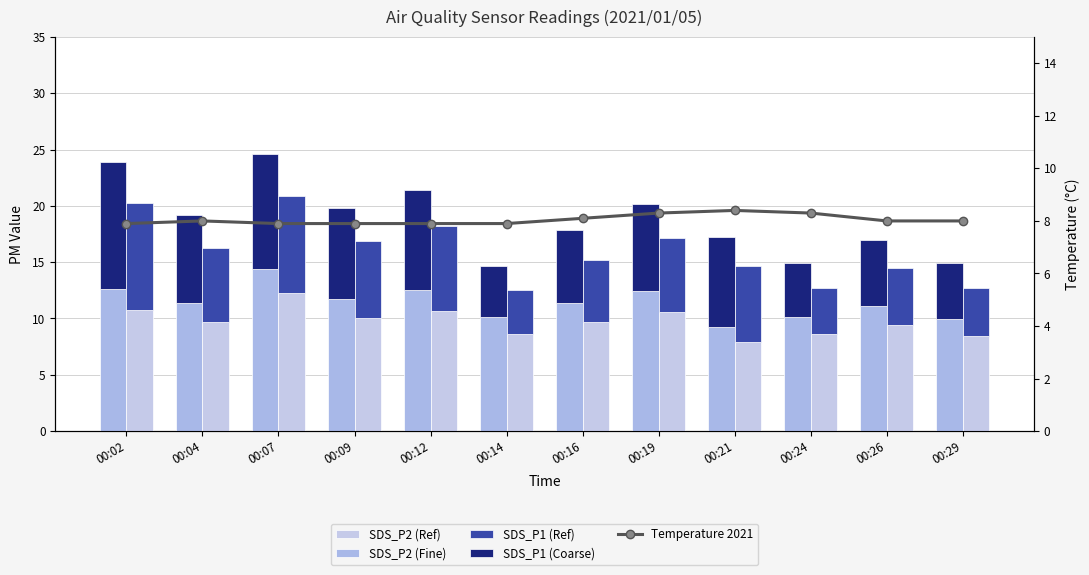

What is the sum of all SDS_P1 (Ref) values?

75.3